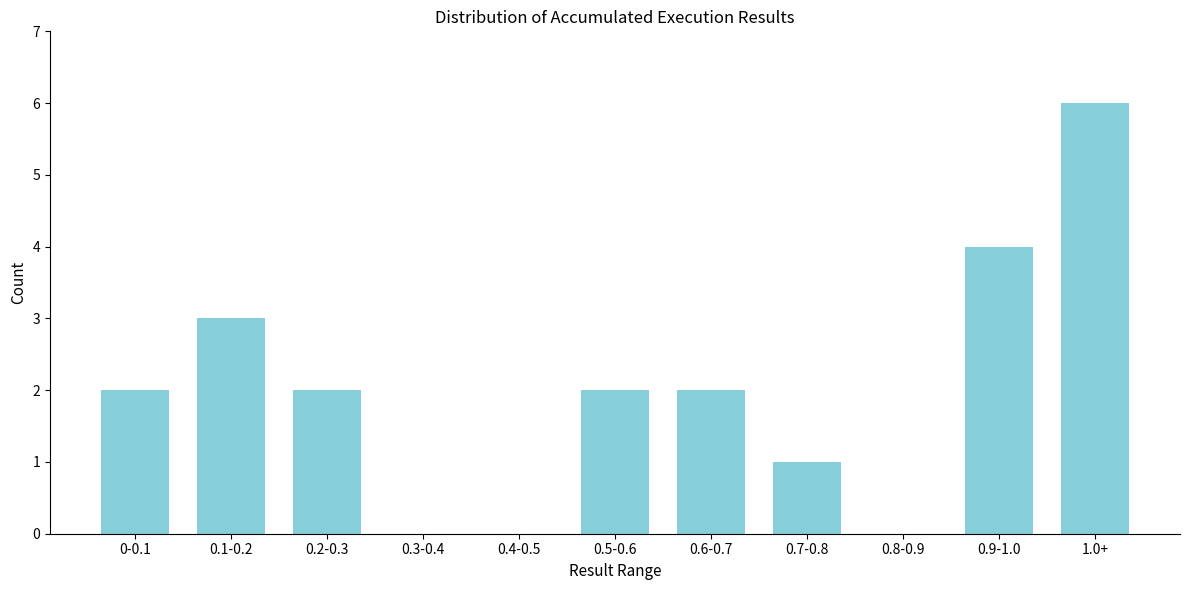

Reading left to right, transcribe all the data shown in this chart.

0-0.1=2	0.1-0.2=3	0.2-0.3=2	0.3-0.4=0	0.4-0.5=0	0.5-0.6=2	0.6-0.7=2	0.7-0.8=1	0.8-0.9=0	0.9-1.0=4	1.0+=6